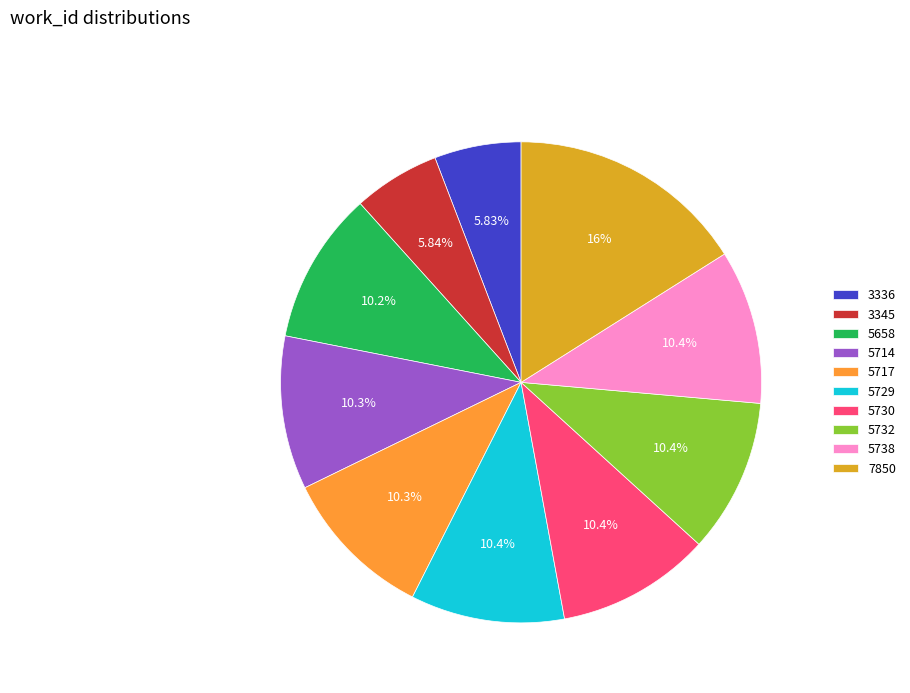

Does 5730 represent more than half of the total?

No